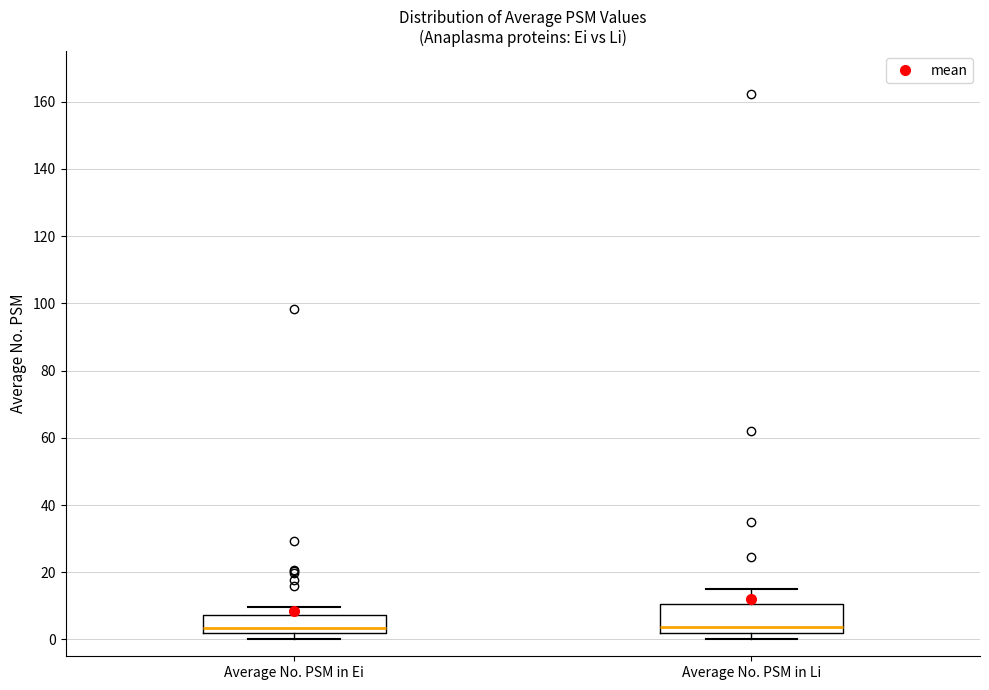

Which box is the tallest, from its lower edge to its upper edge?

Average No. PSM in Li